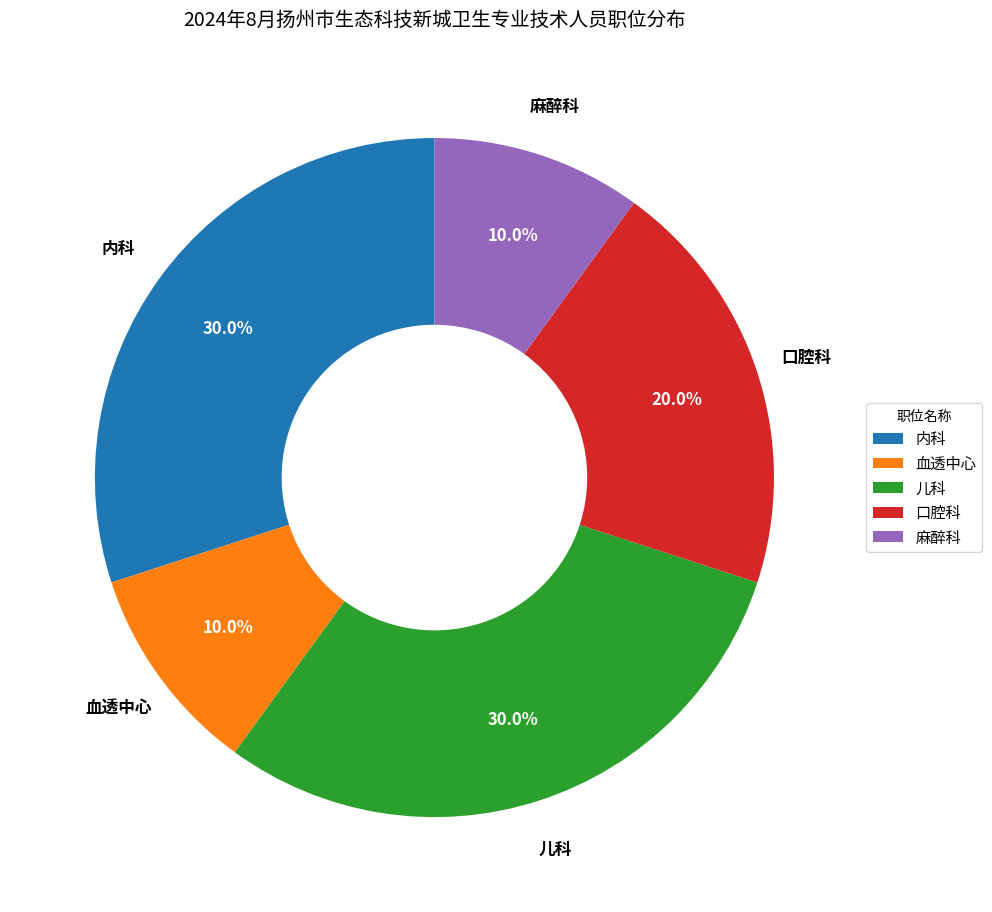

To the nearest percent, what is the difference between the largest and smallest slice percentages?

20%